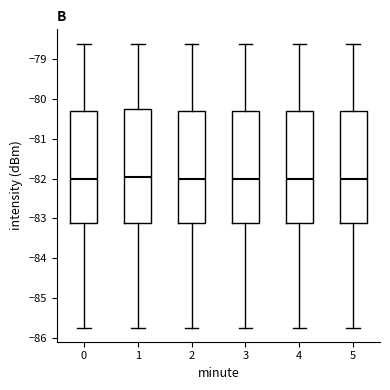

Where does the median line of the box at x = 4 sit on the y-axis? The values are not printed on the chart, so give them approximately, as read against the axis.

-82.0